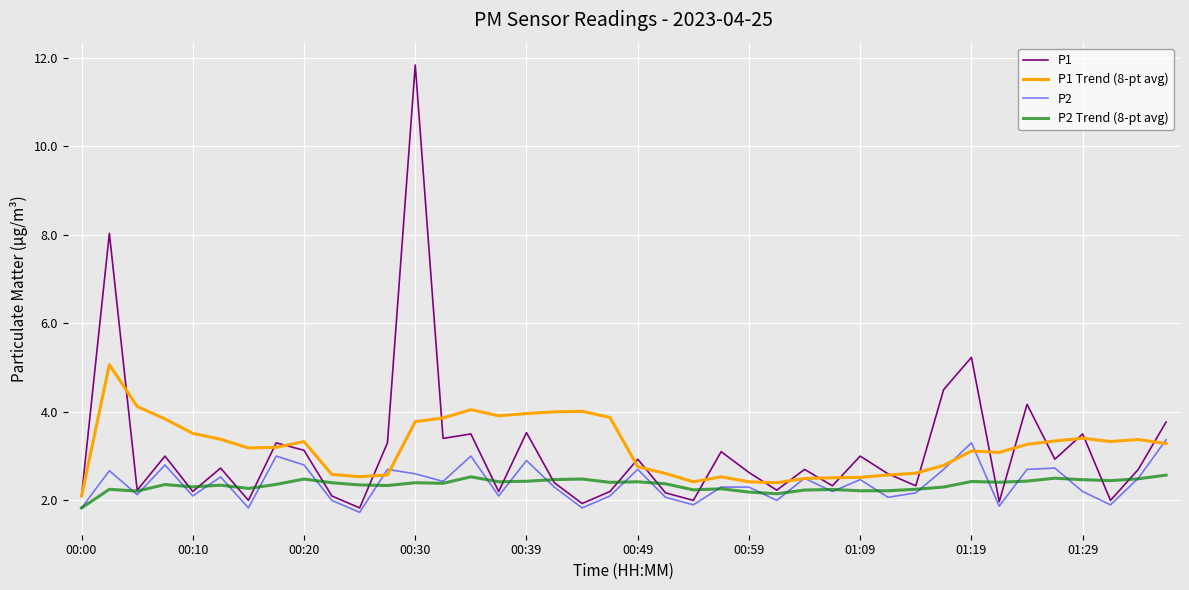

What is the smallest value displayed?

1.7